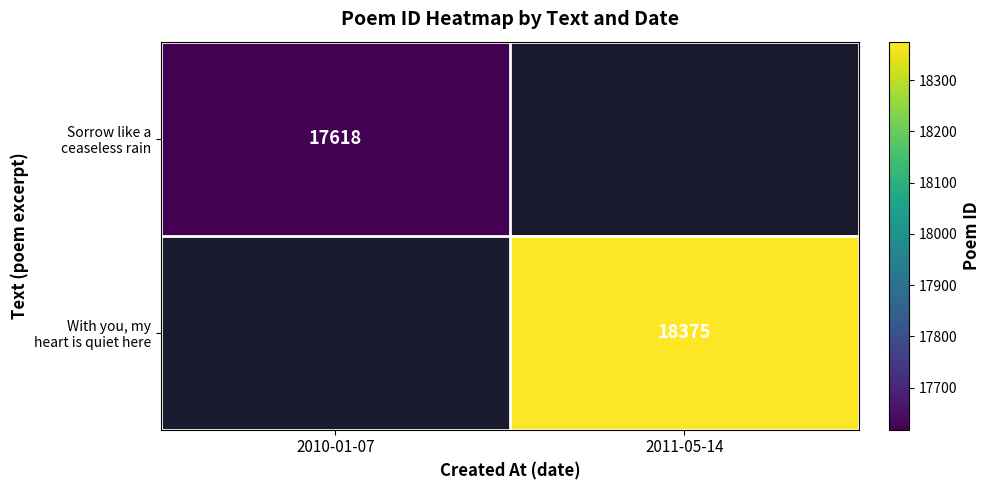

Count the number of categories in the chart.

2